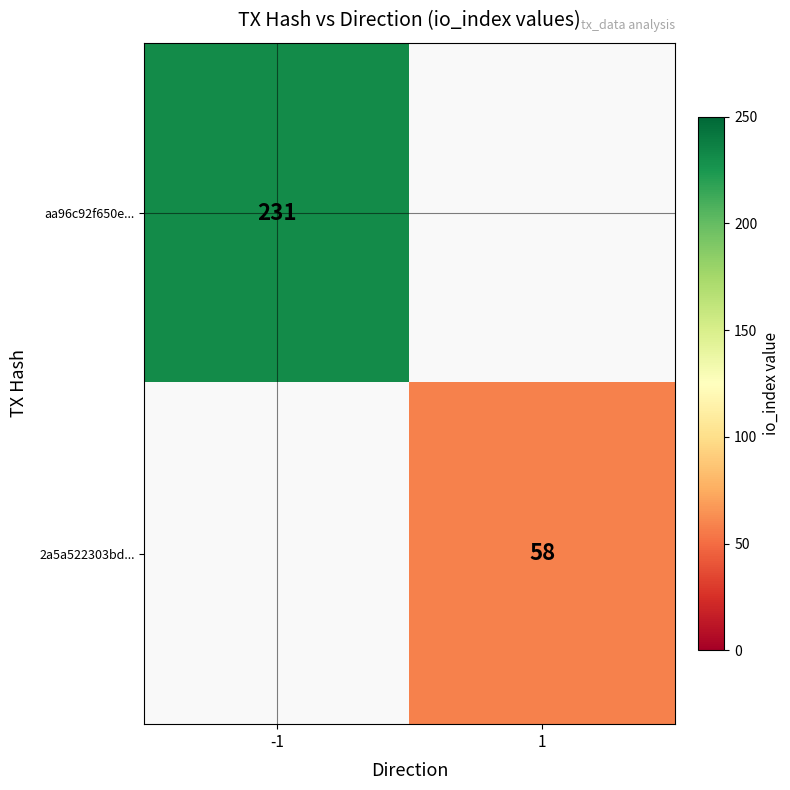

The value of aa96c92f650e... at -1 is 231. True or false?

True